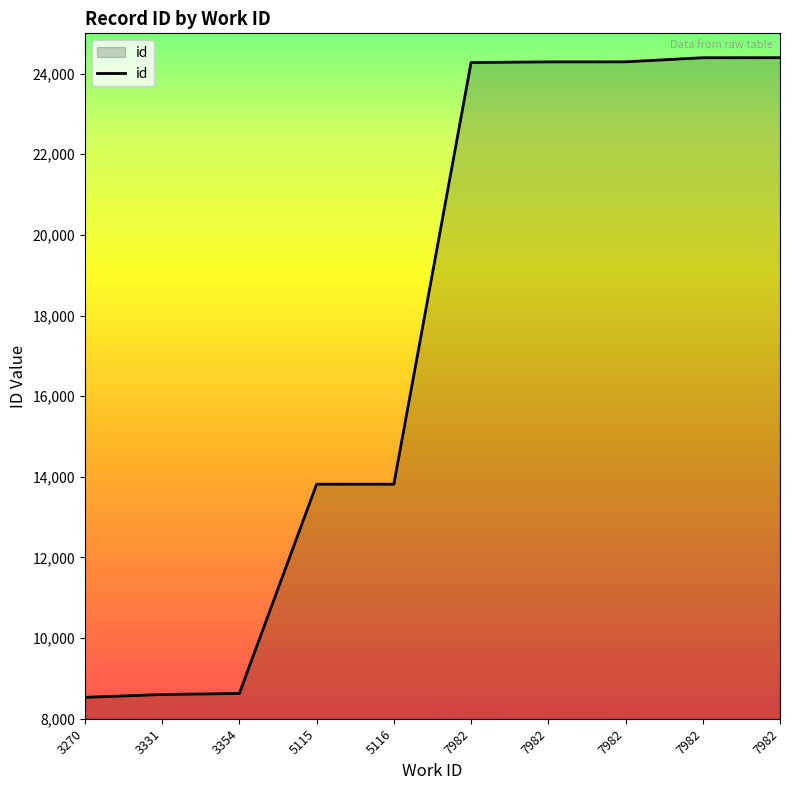

How many lines are shown in the chart?

1